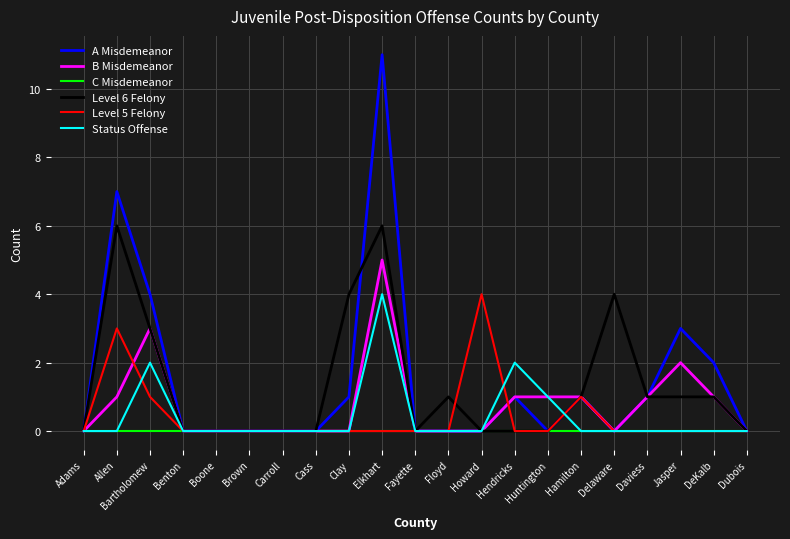

What is the spread (max minus min) of values at Jasper?

3